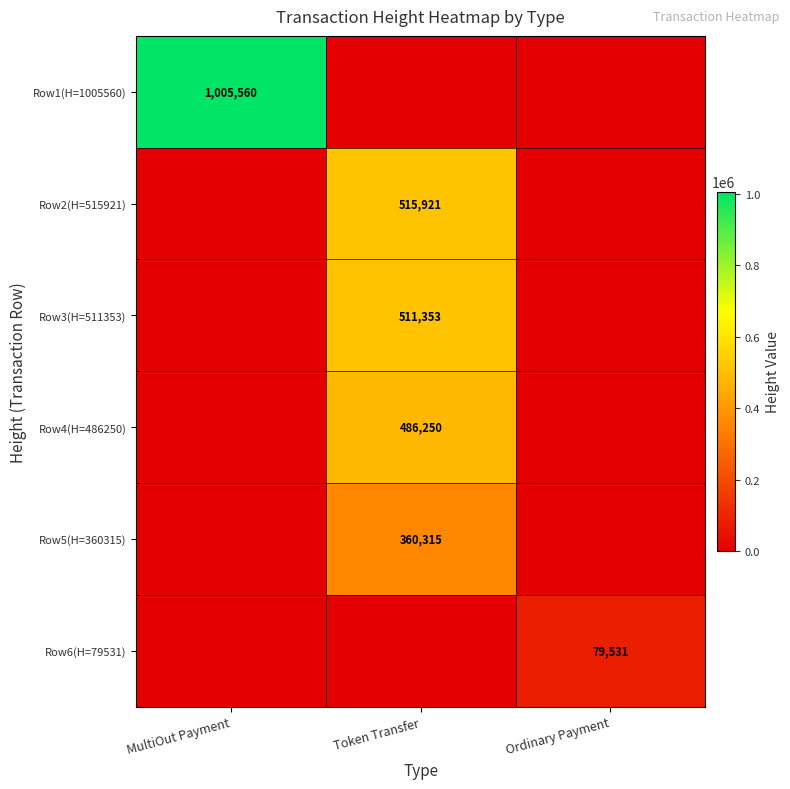

Is the value of Row2(H=515921) at Token Transfer greater than the value of Row1(H=1005560) at MultiOut Payment?

No